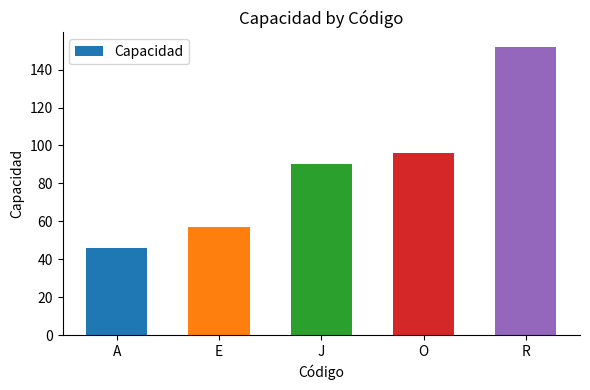

True or false: the data shows 71 at R.

False